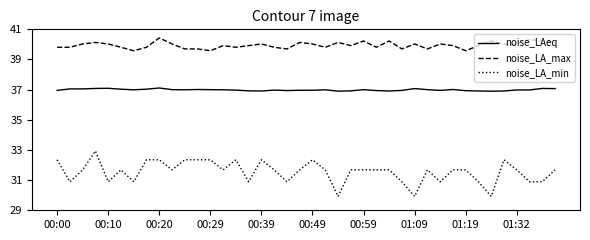

Which series has the widest spread of values?

noise_LA_min